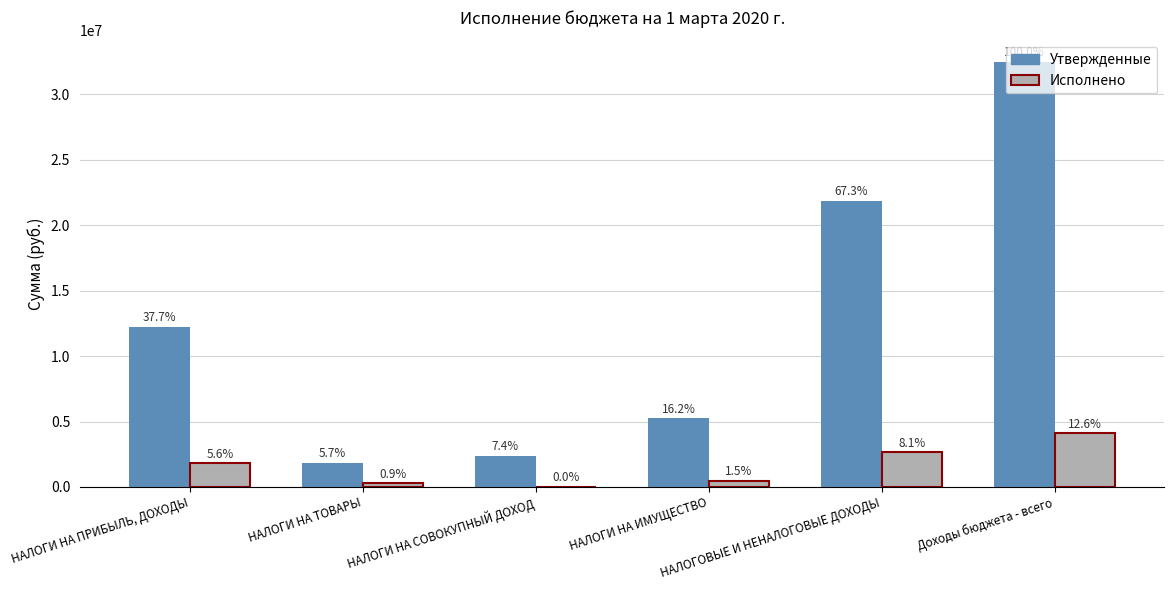

What is the label of the 5th bar from the left?

НАЛОГОВЫЕ И НЕНАЛОГОВЫЕ ДОХОДЫ